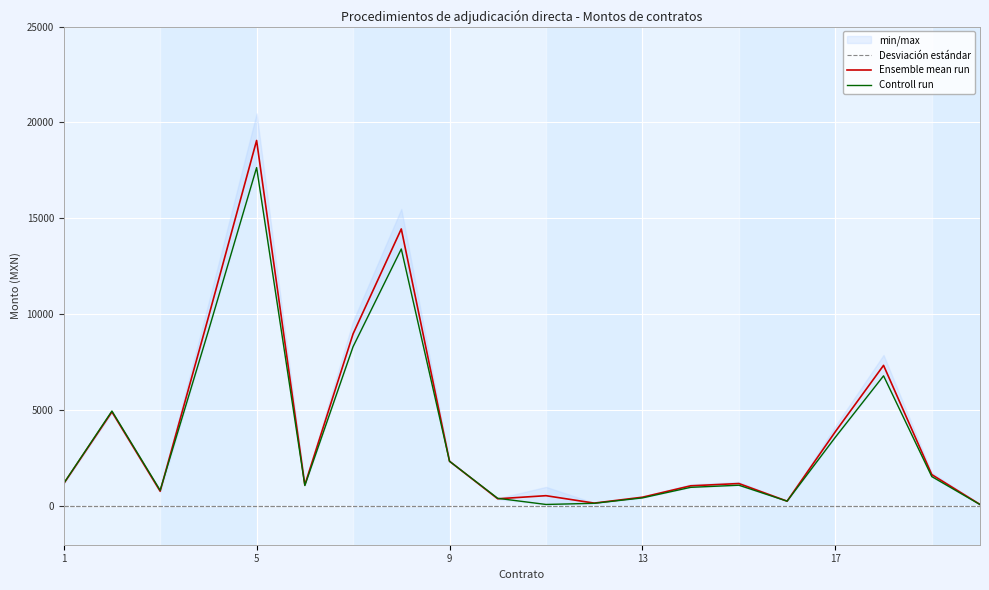

How many lines are shown in the chart?

3